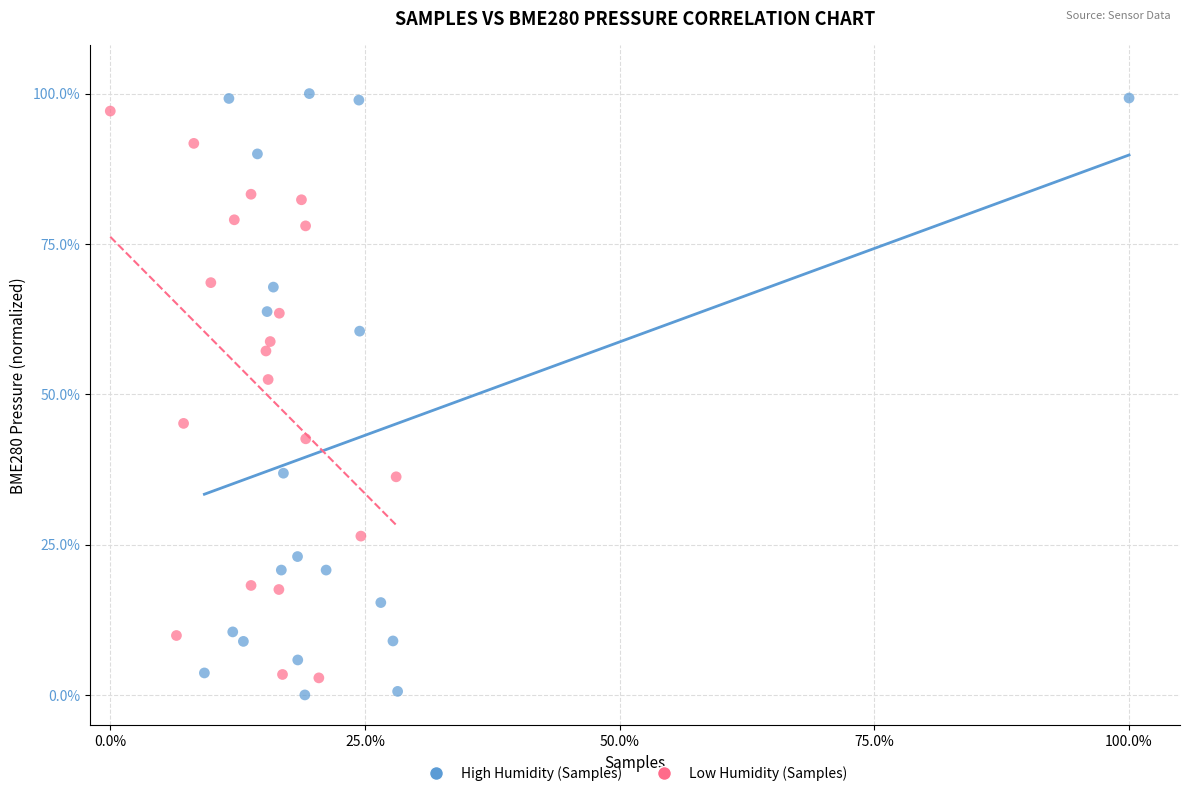

Which series has the widest spread of Y values?

High Humidity (Samples)